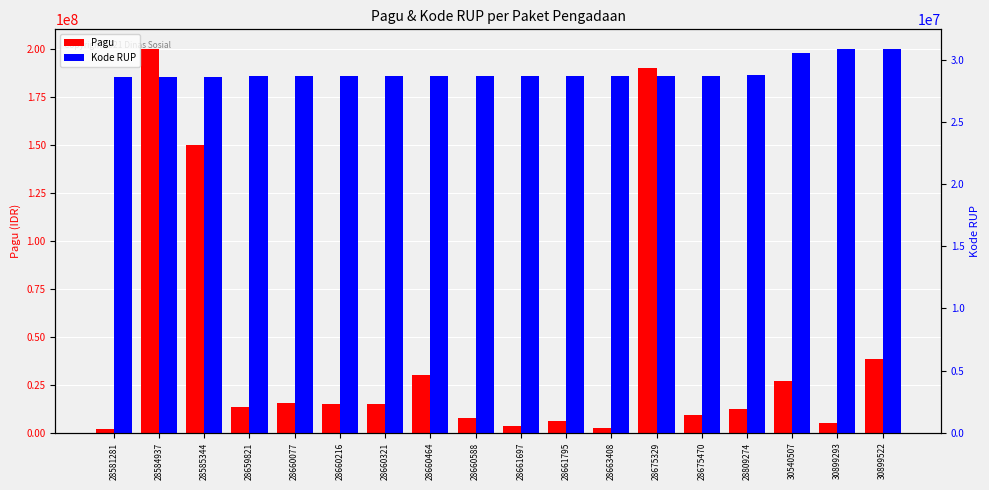

What is the highest value of the Kode RUP series?

30899522